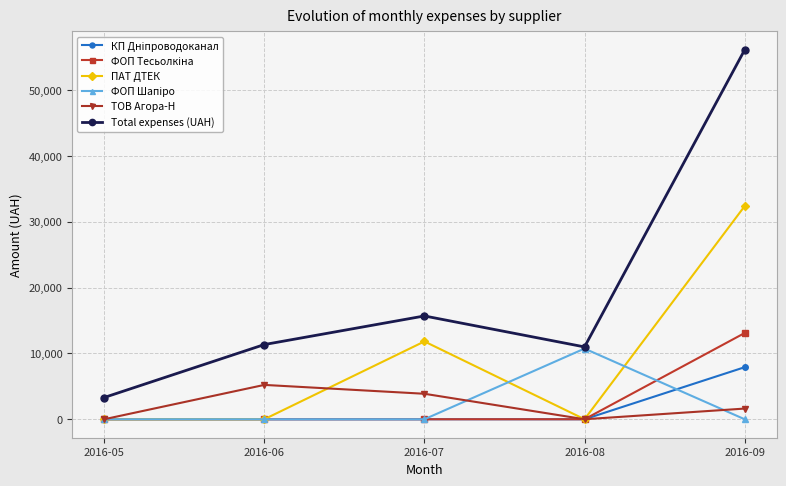

What is the spread (max minus min) of values at 2016-09?

56095.1